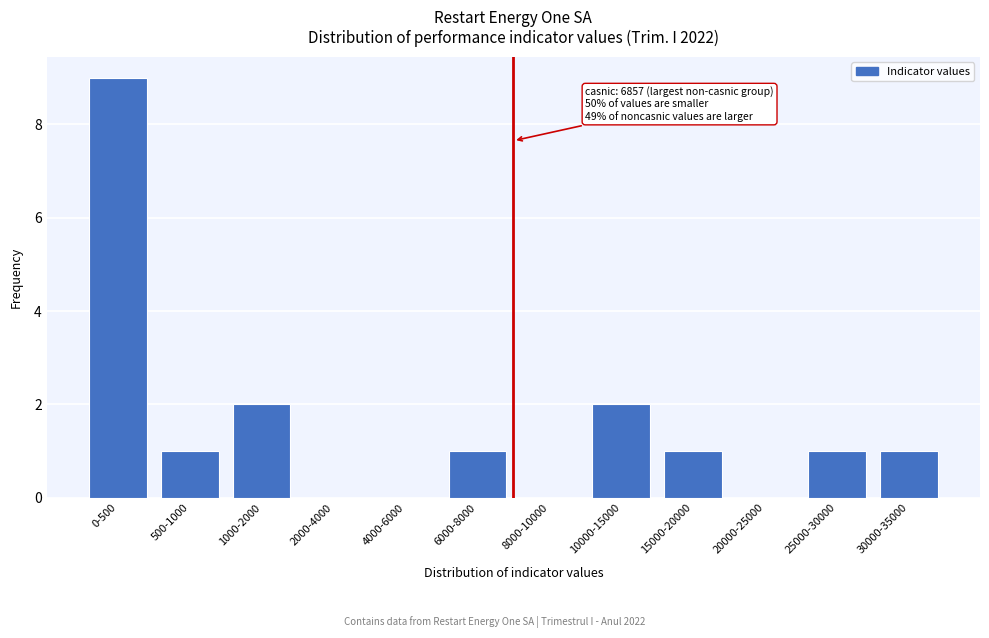

Reading left to right, transcribe all the data shown in this chart.

0-500=9	500-1000=1	1000-2000=2	2000-4000=0	4000-6000=0	6000-8000=1	8000-10000=0	10000-15000=2	15000-20000=1	20000-25000=0	25000-30000=1	30000-35000=1